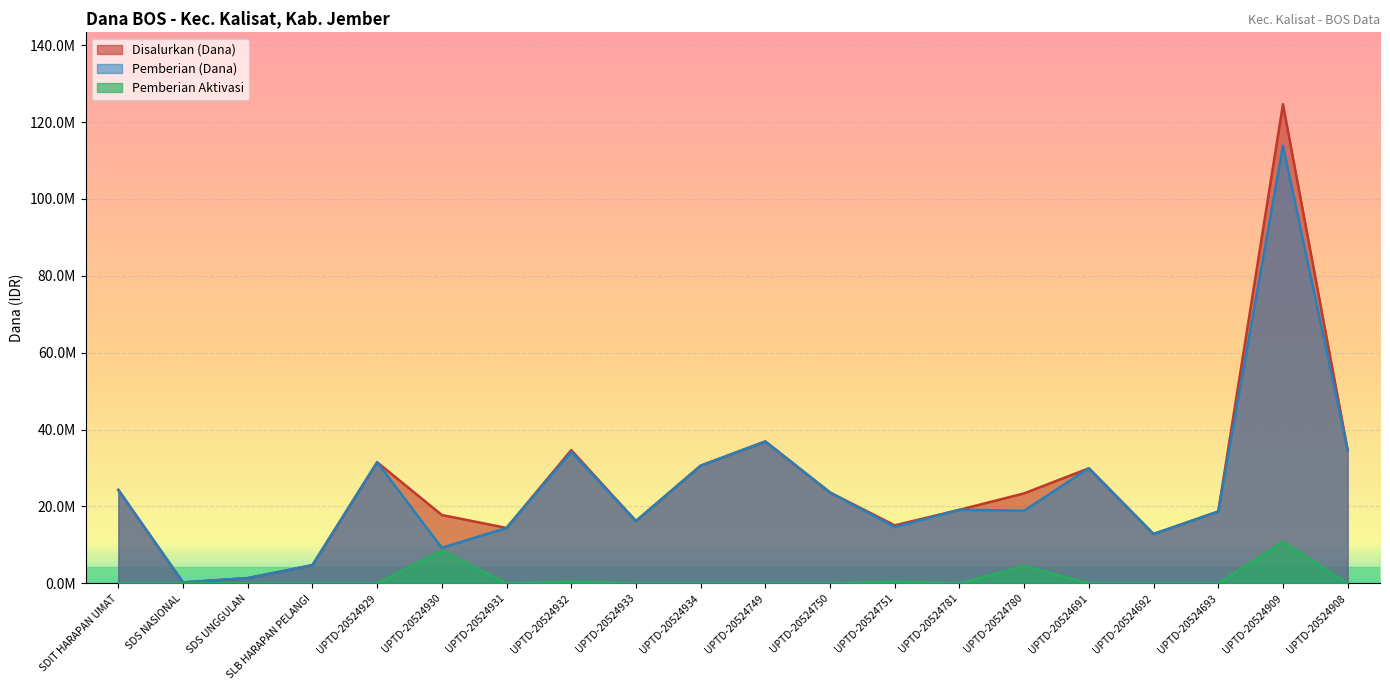

How many lines are shown in the chart?

3